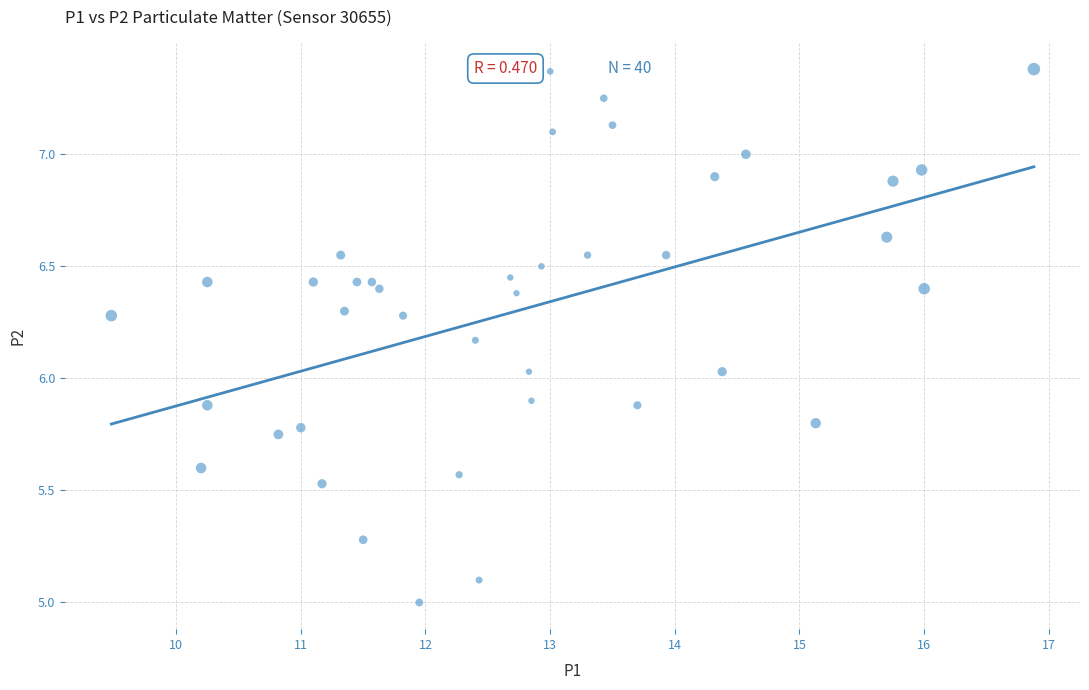

What is the range of Y values (max minus min)?

2.4